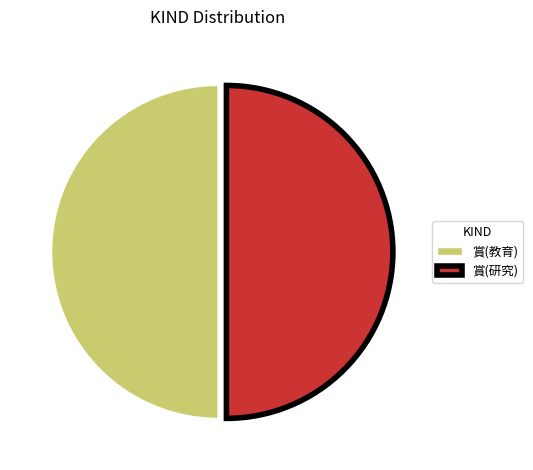

What is the ratio of the value at 賞(教育) to the value at 賞(研究)?

1.0